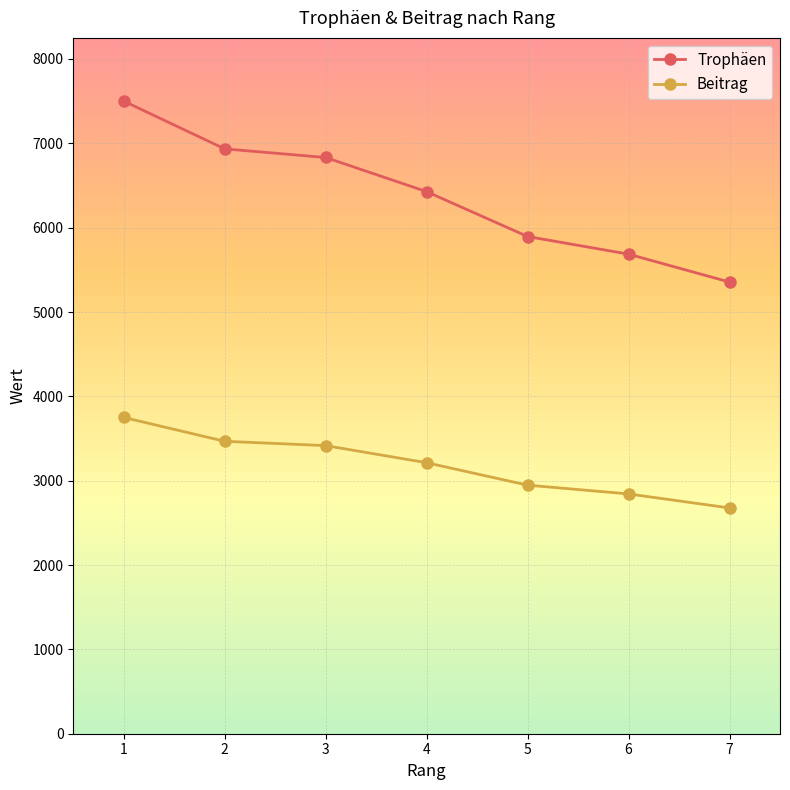

What is the spread (max minus min) of values at 1?

3750